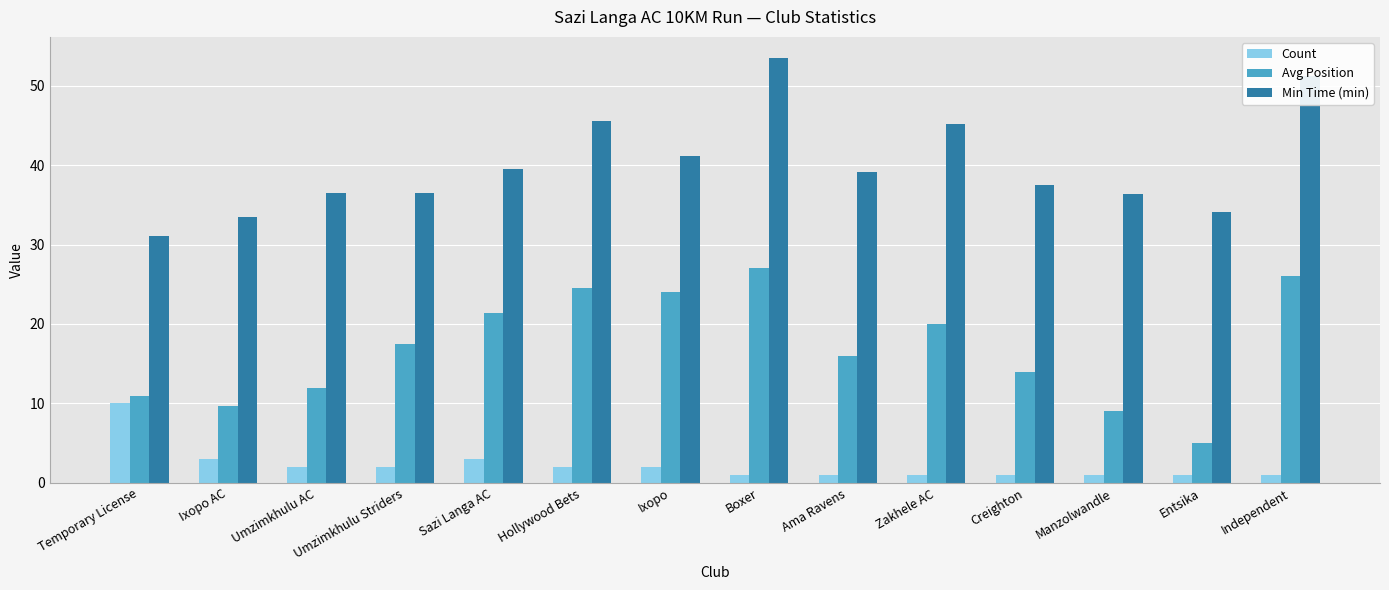

At which category does the chart reach its peak across all series?

Boxer